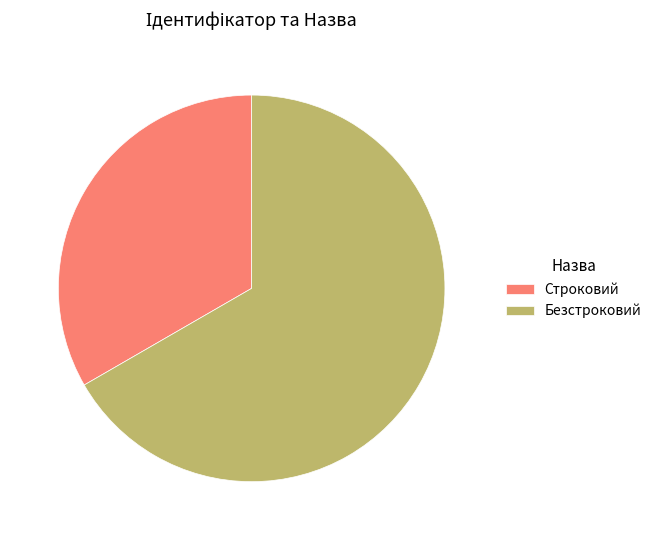

Combined, do Строковий and Безстроковий account for over 50%?

Yes